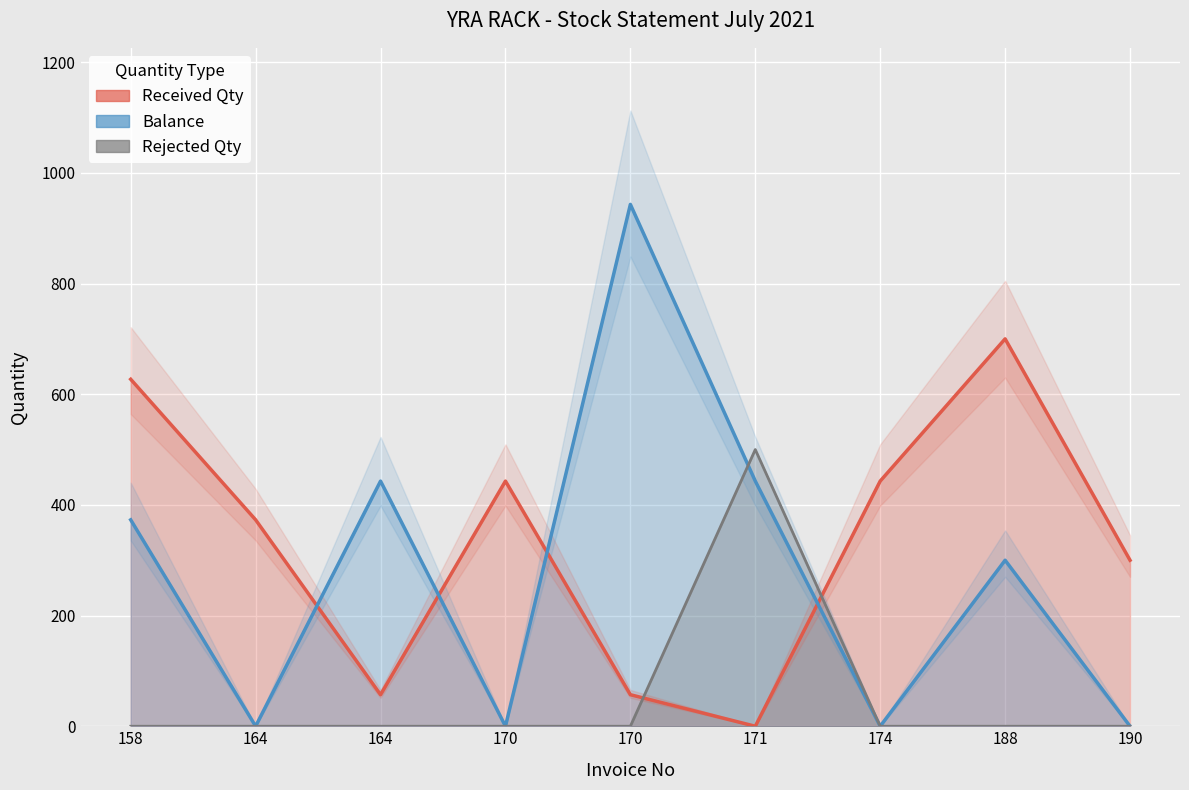

Which series changed the most between 171 and 188?

Received Qty